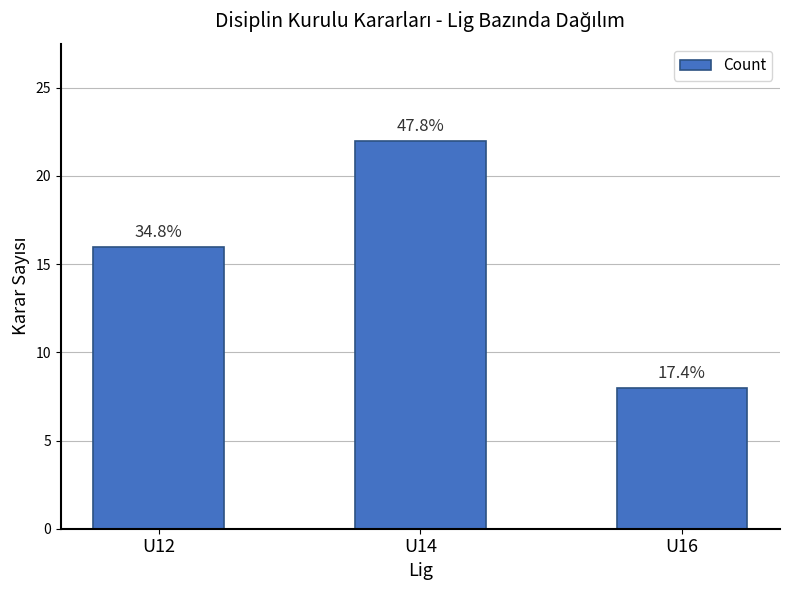

Between U16 and U14, which is larger?

U14